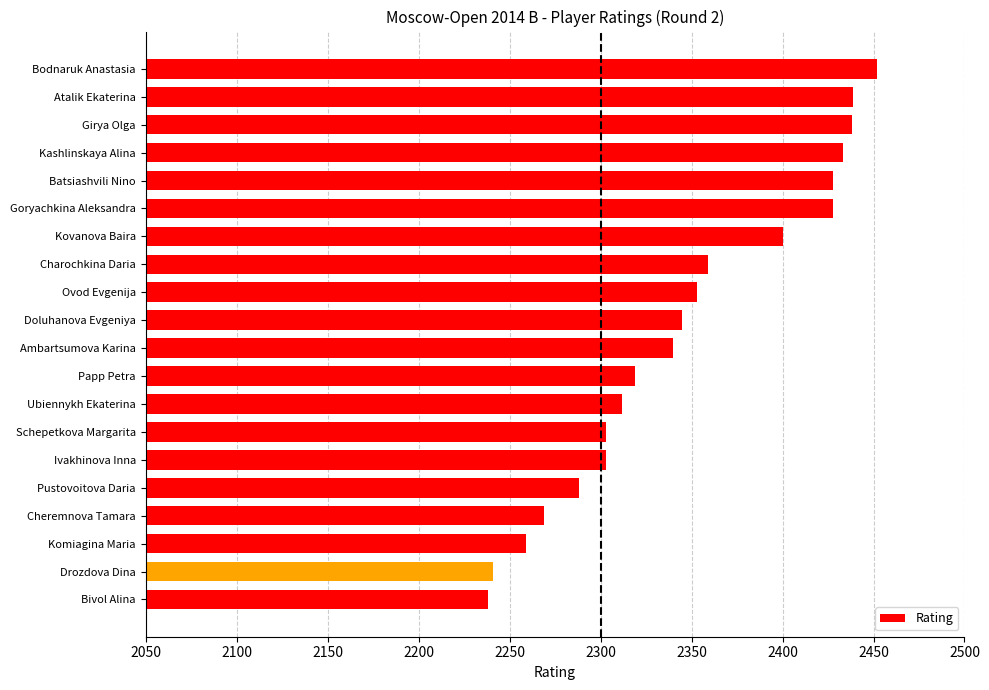

Where is the data nearest to the value 2345?

Doluhanova Evgeniya